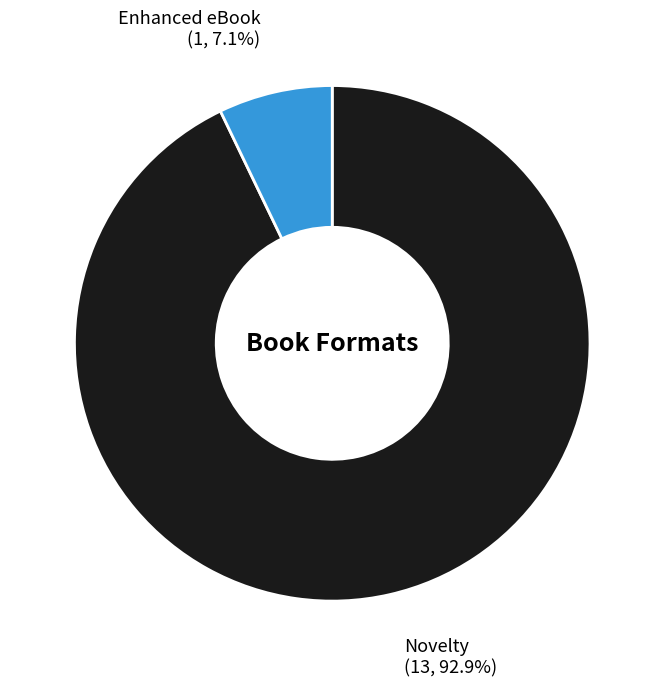

True or false: Novelty accounts for 87% of the total.

False